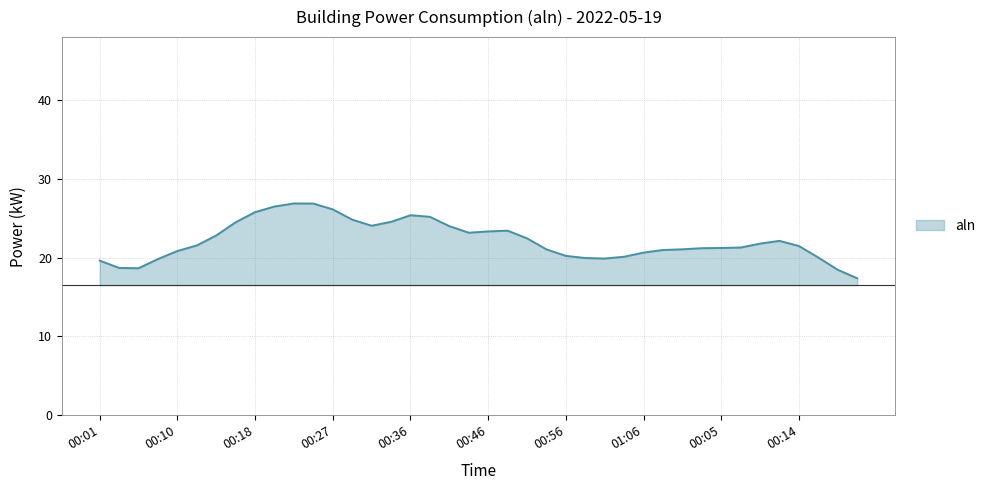

What is the maximum value shown in the chart?

26.9